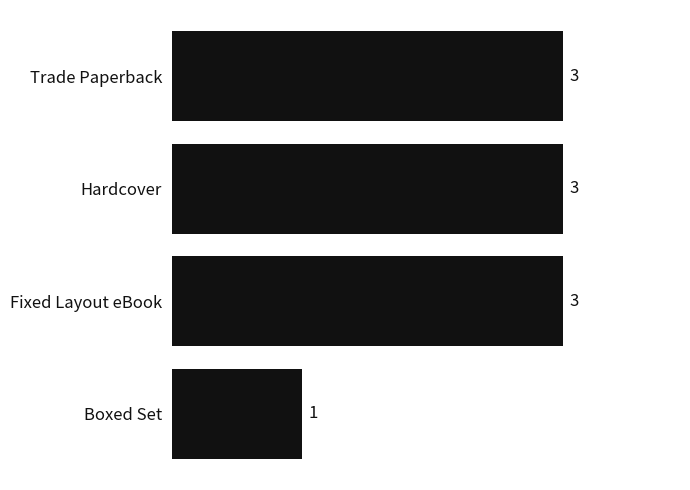

Approximately how many times larger is the value at Boxed Set compared to Trade Paperback?

0.3